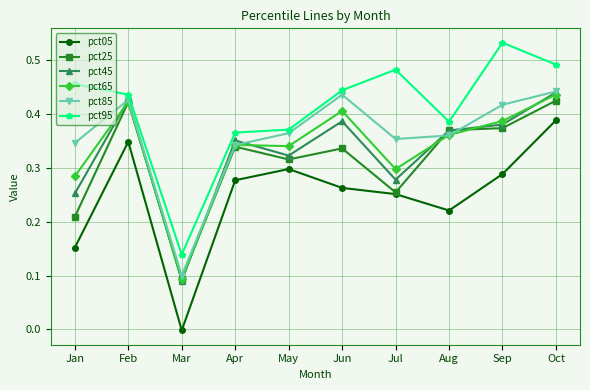

Count the number of data series in this chart.

6